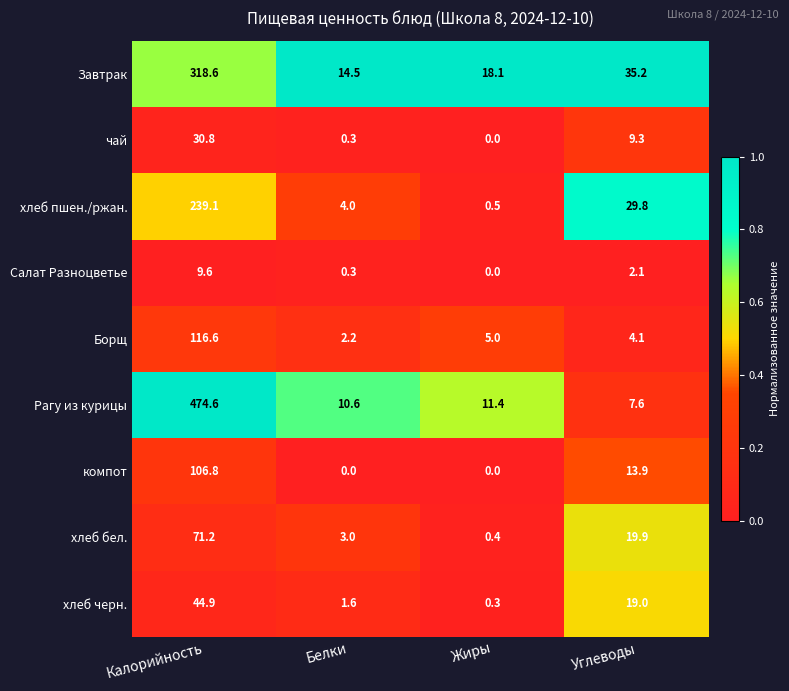

True or false: компот has a value of 0.0 at Жиры.

True